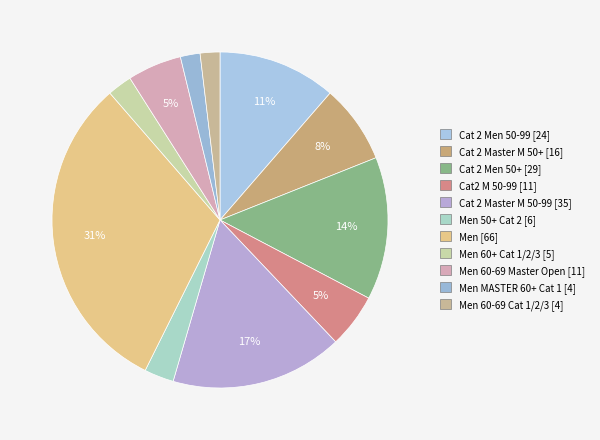

How many slices are in this pie chart?

11